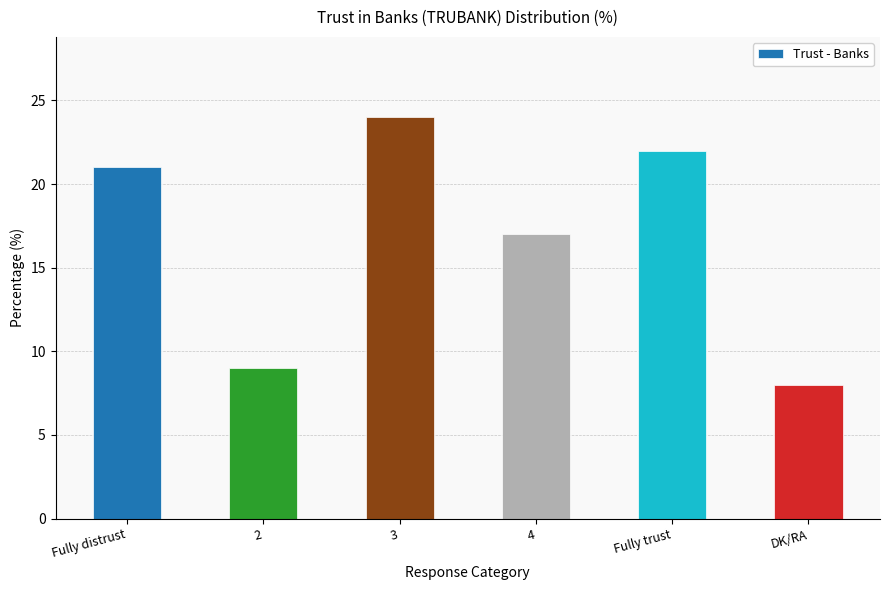

The chart shows a value of 8 at DK/RA. True or false?

True